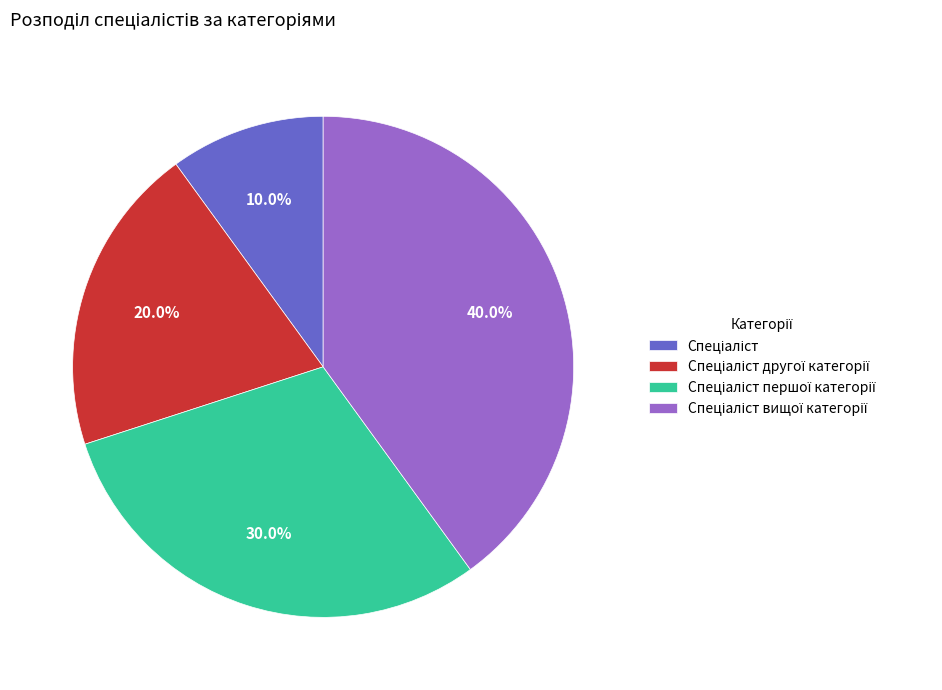

Is there any slice that represents more than half of the pie?

No